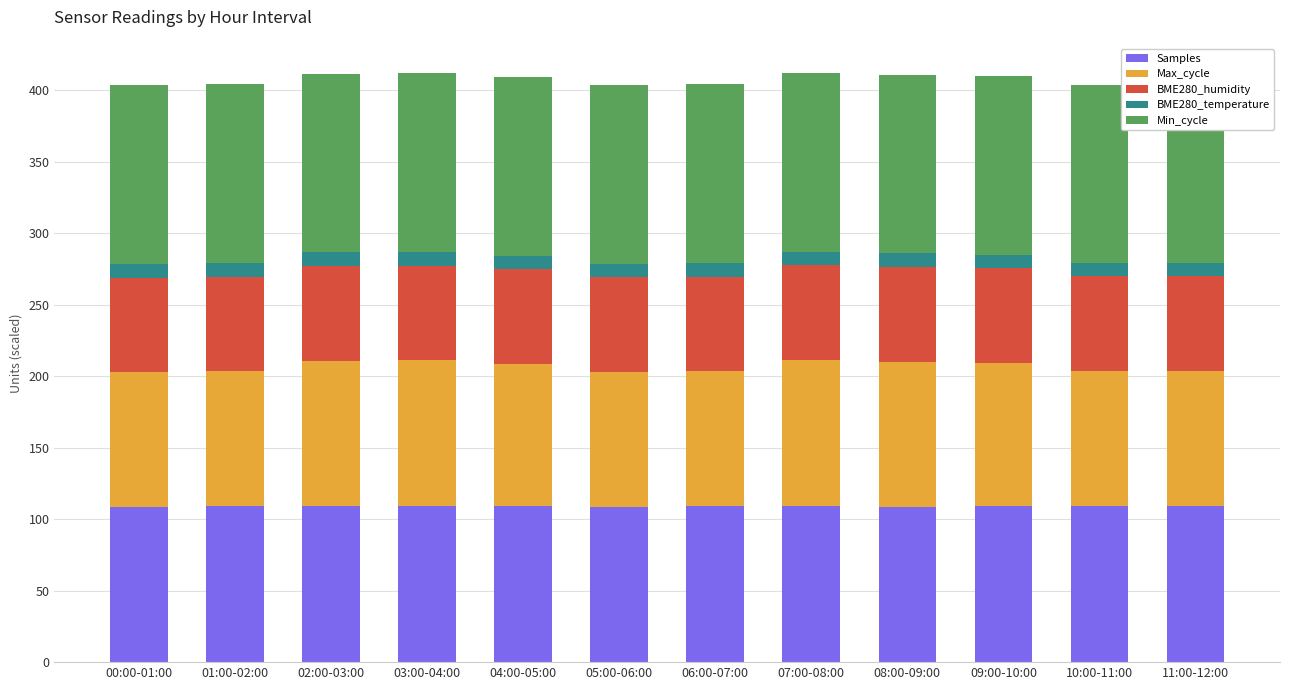

Is the value of BME280_humidity at 10:00-11:00 greater than the value of Max_cycle at 04:00-05:00?

No